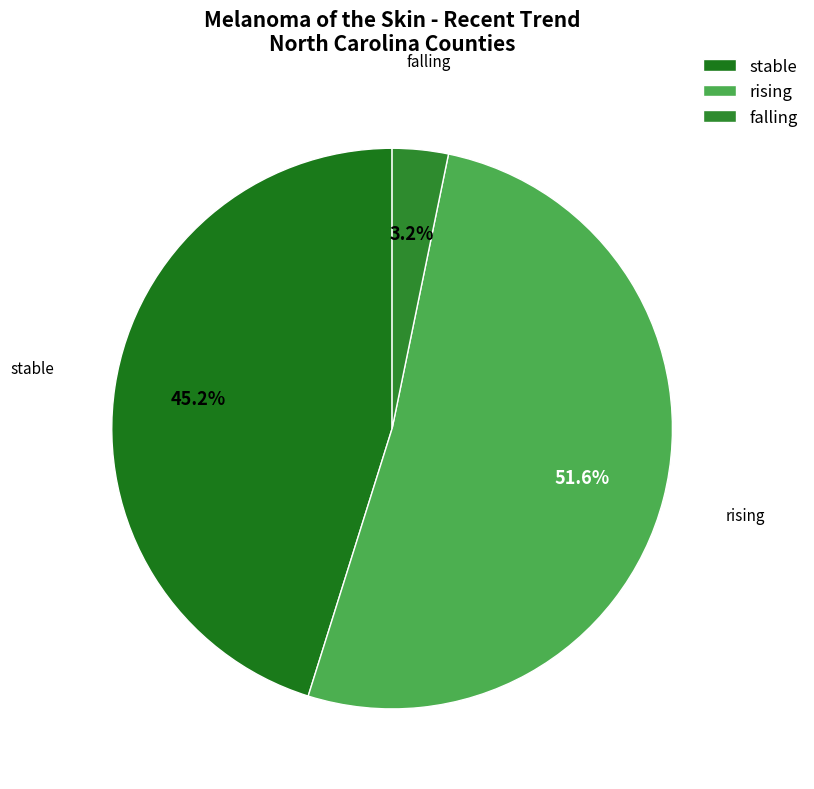

The falling slice represents 10% of the pie. True or false?

False